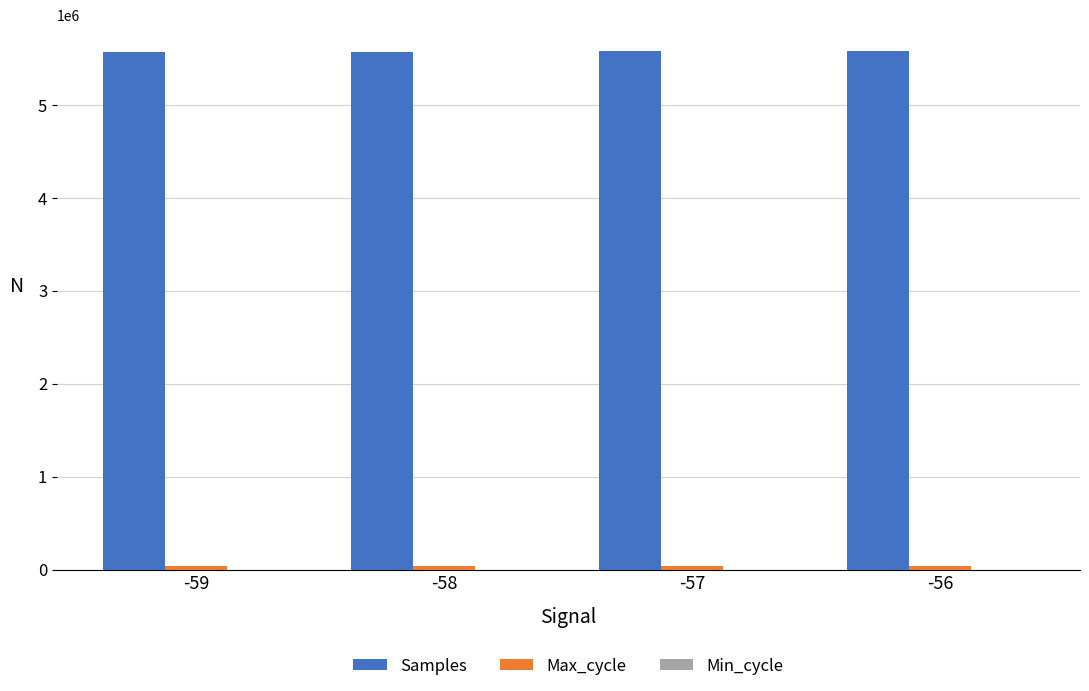

How many groups of bars are there?

4